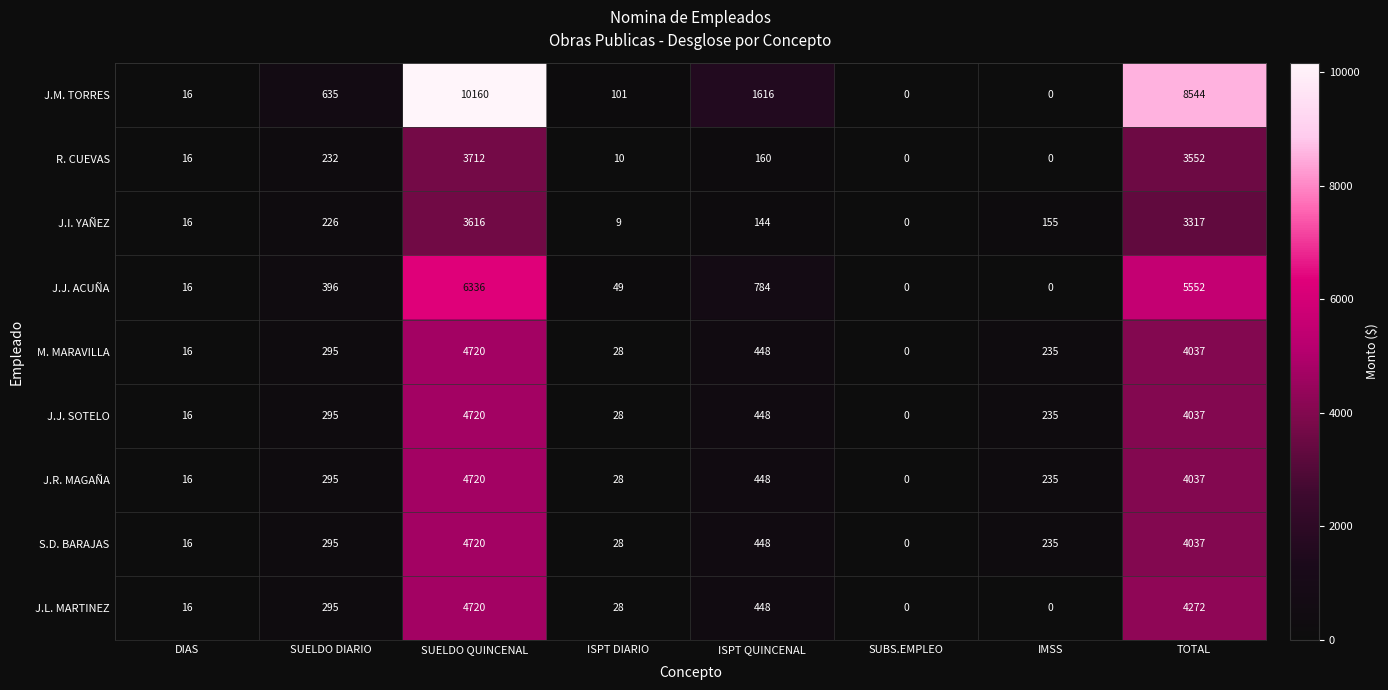

Between IMSS and TOTAL, which series saw the biggest shift?

J.M. TORRES